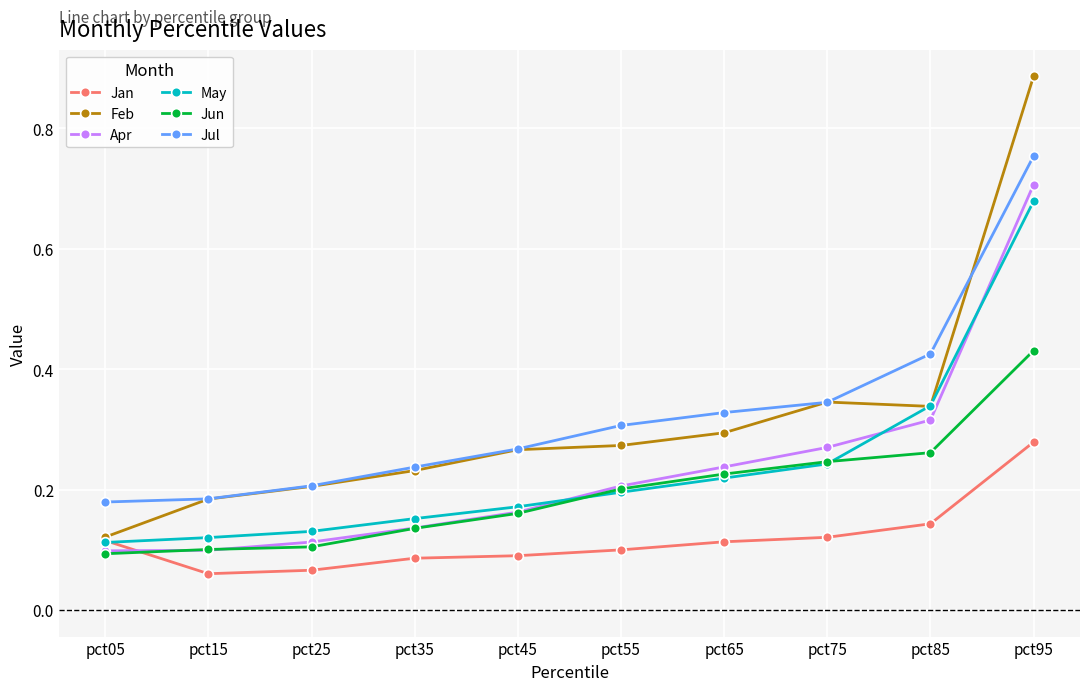

Which series changed the most between pct55 and pct75?

Feb